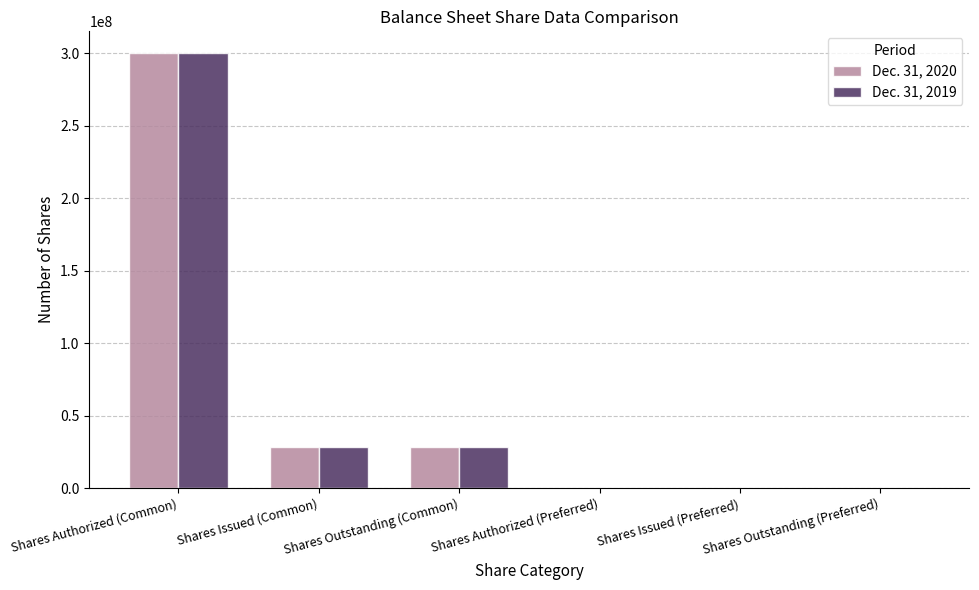

At which category is the sum across all series the highest?

Shares Authorized (Common)